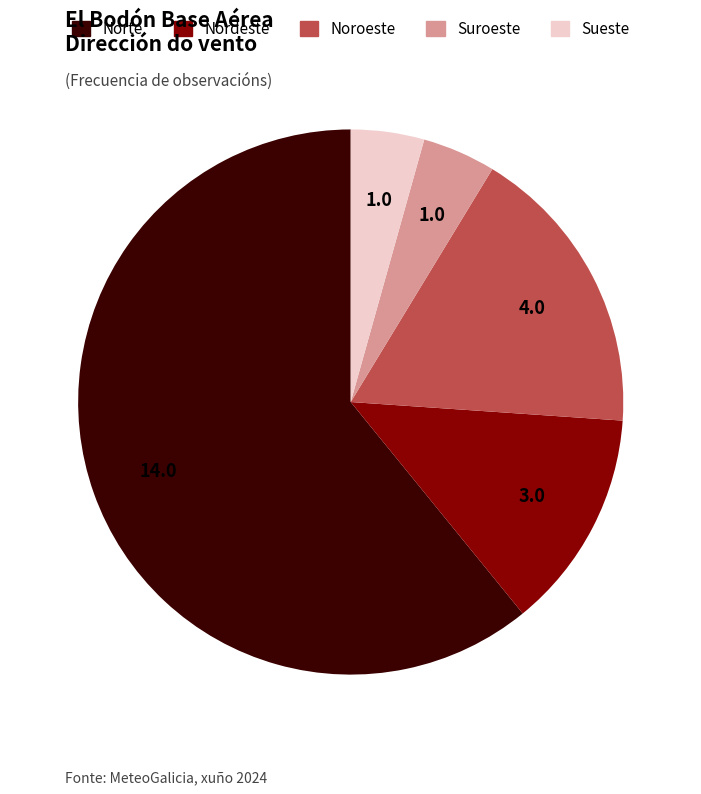

Is there a majority slice in this chart?

Yes